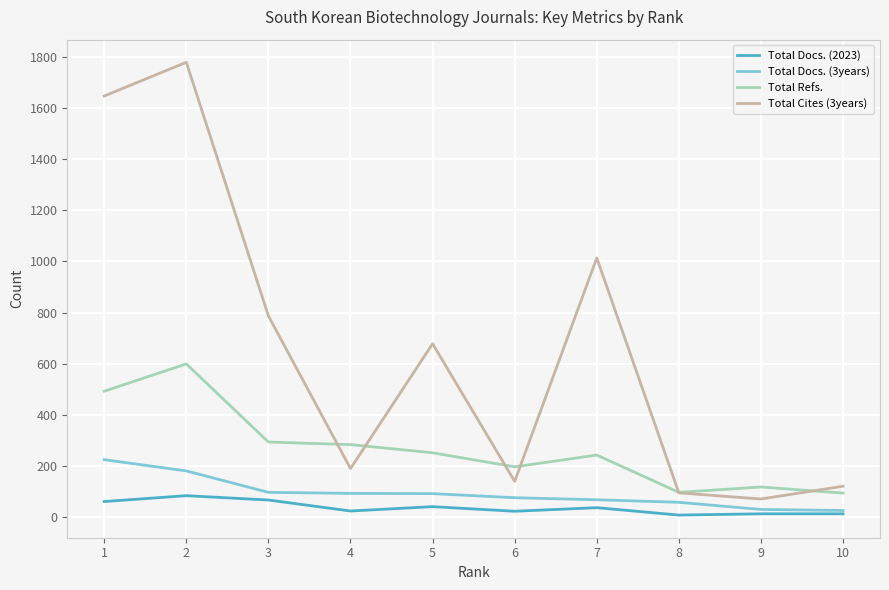

At which category is the sum across all series the highest?

2